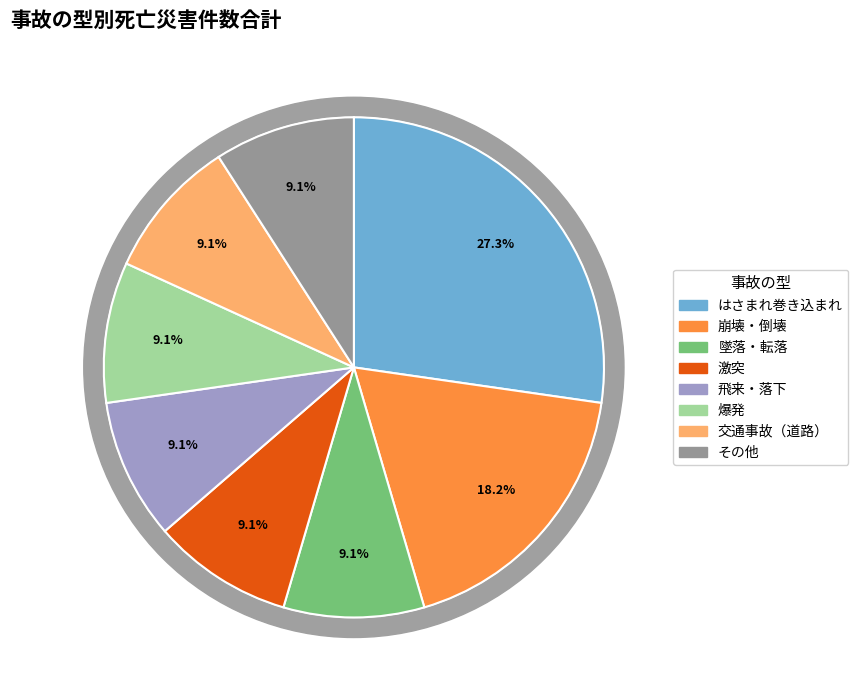

To the nearest percent, what percentage of the pie is 爆発?

9%